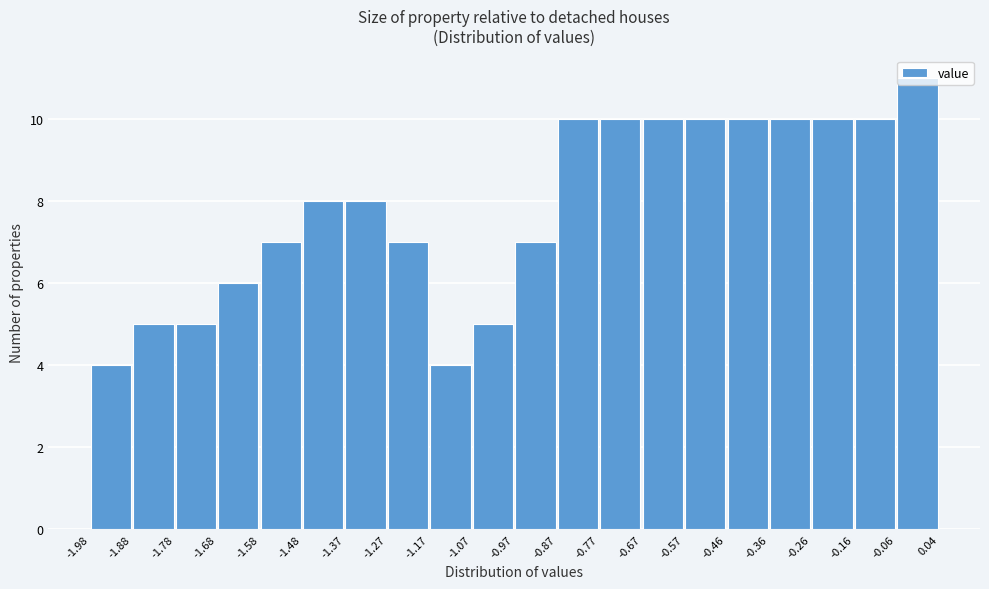

Which range on the x-axis has the tallest bar?

-0.06 to 0.04